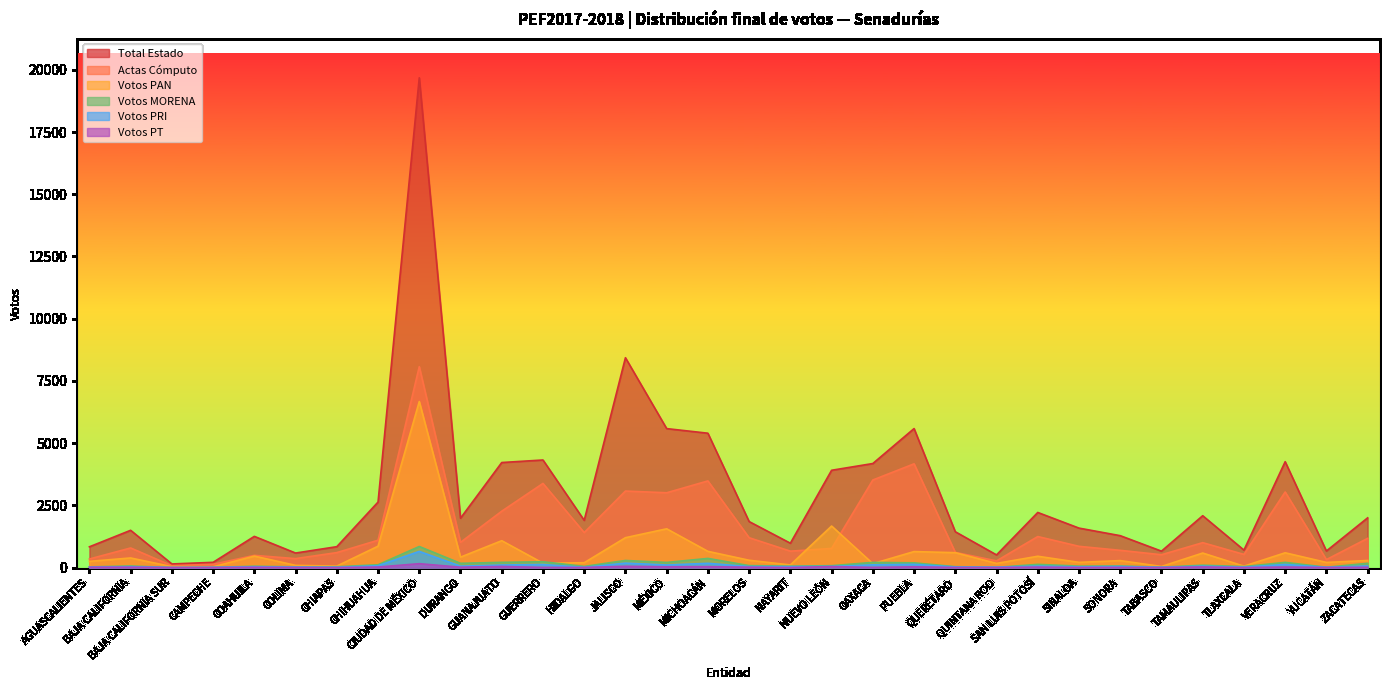

What is the highest value of the Total Estado series?

19680